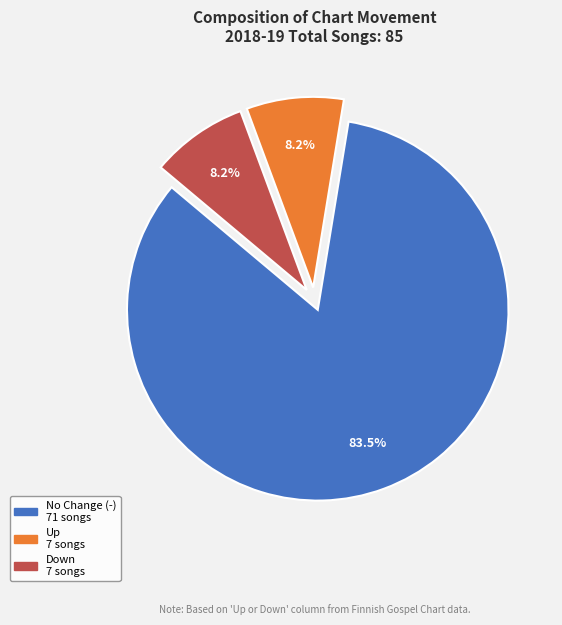

Is there a majority slice in this chart?

Yes